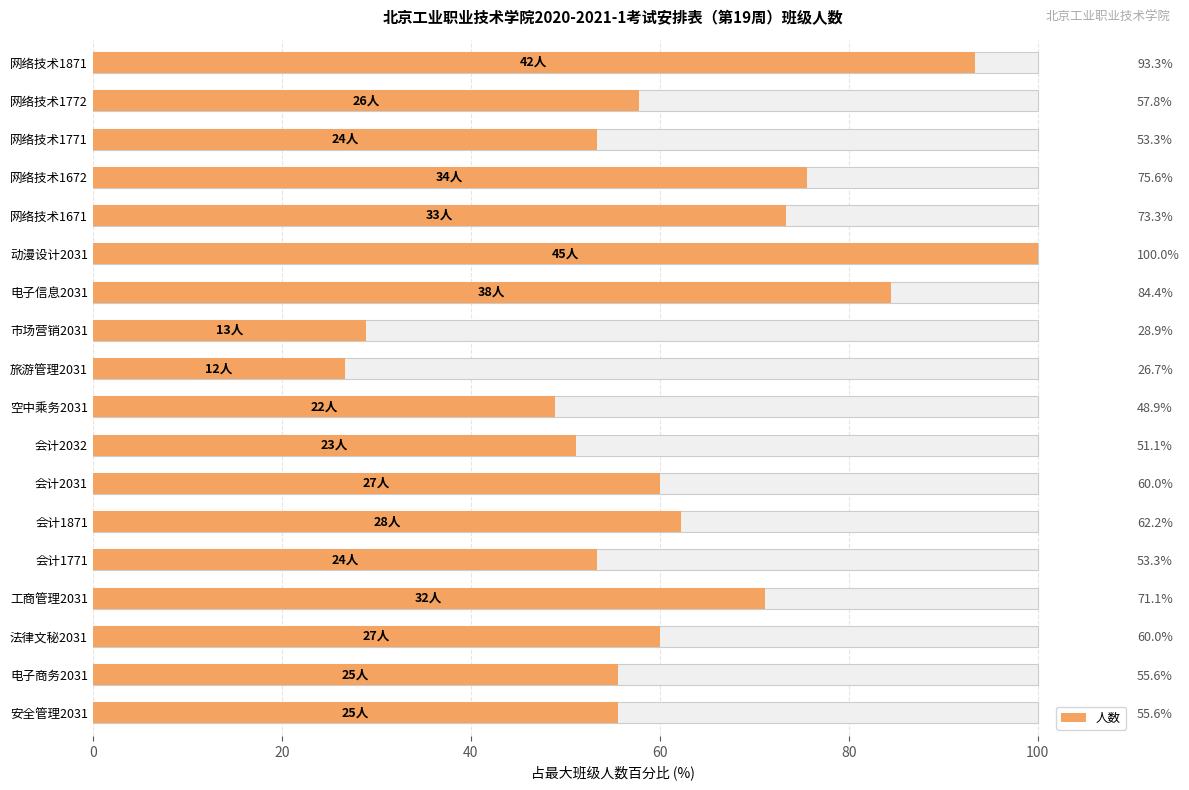

What is the sum of all values?

1111.1